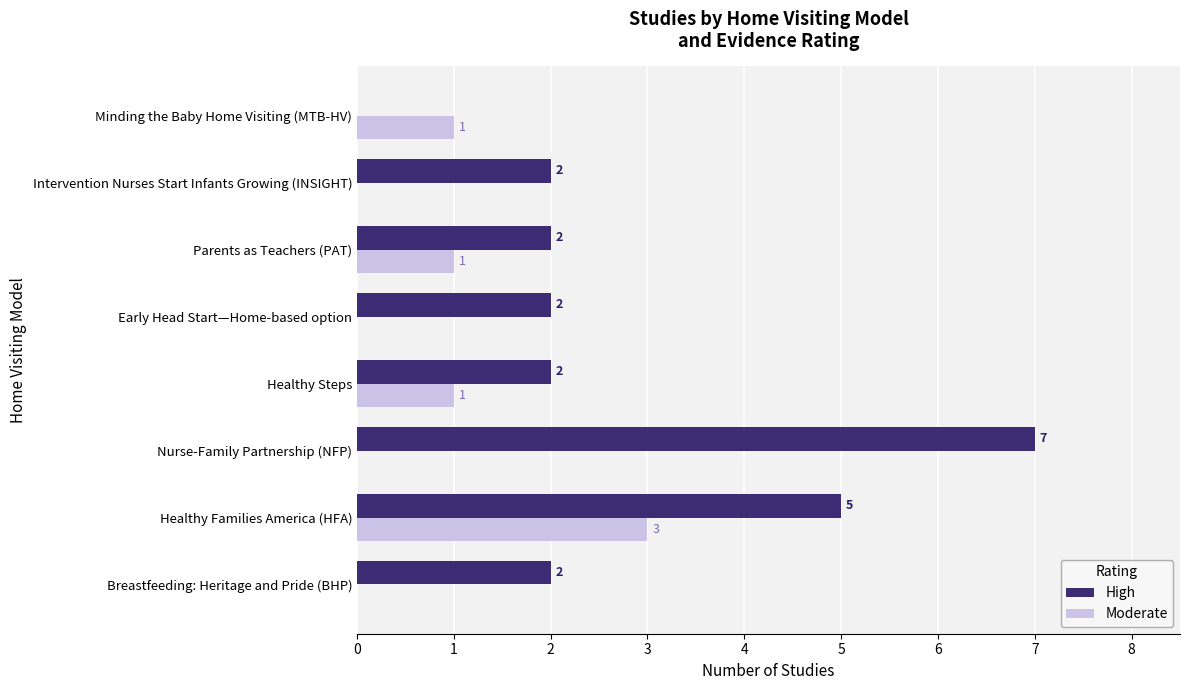

Count the number of data series in this chart.

2